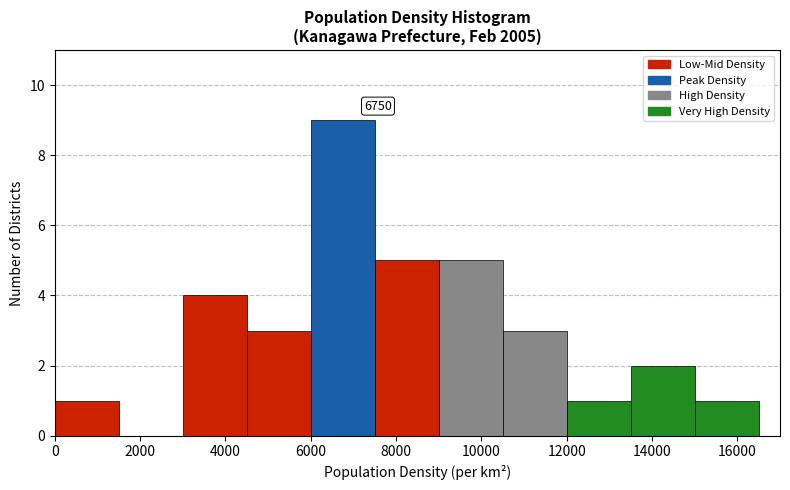

Which range on the x-axis has the tallest bar?

6000 to 7500